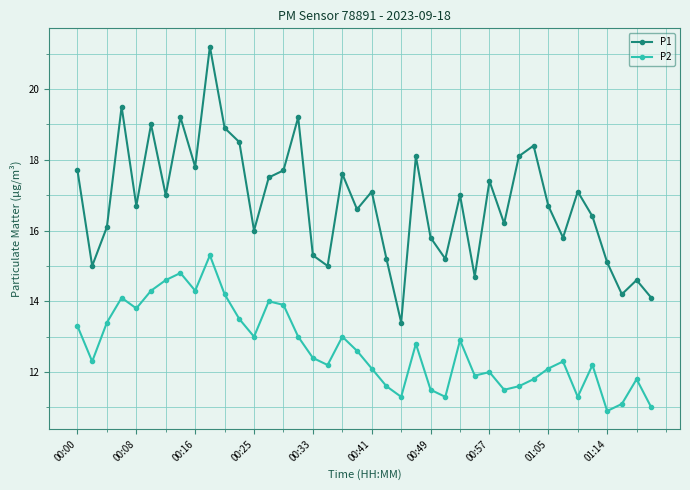

Which series has the widest spread of values?

P1